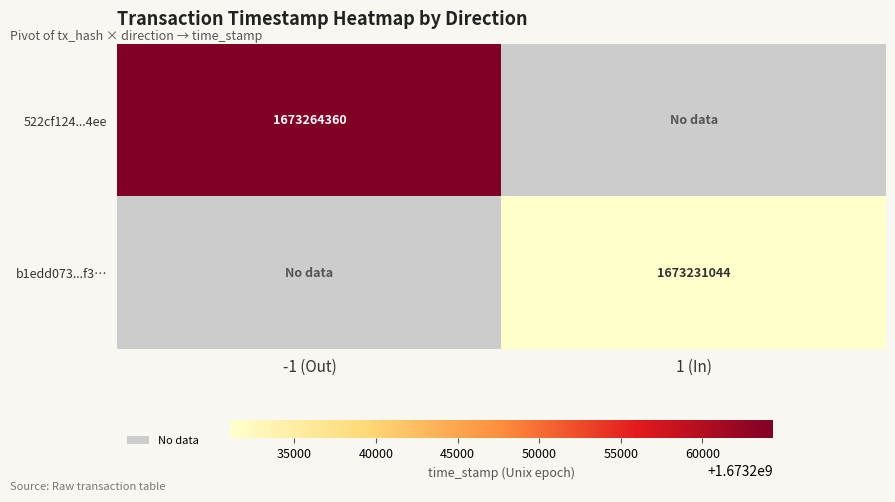

Is it true that b1edd073...f3… equals 1673231044 at 1 (In)?

True